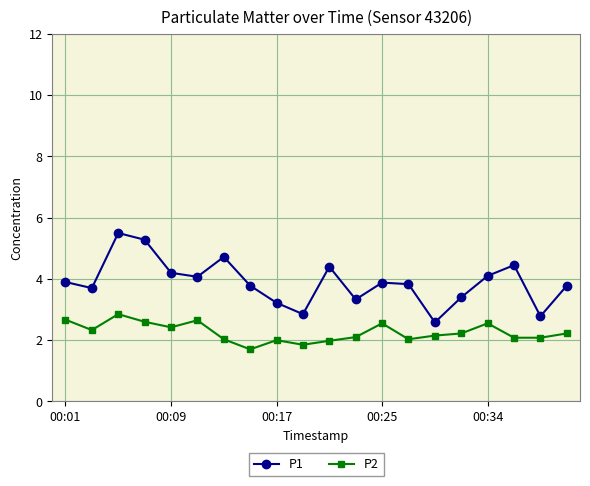

True or false: P2 and P1 cross at least once.

False